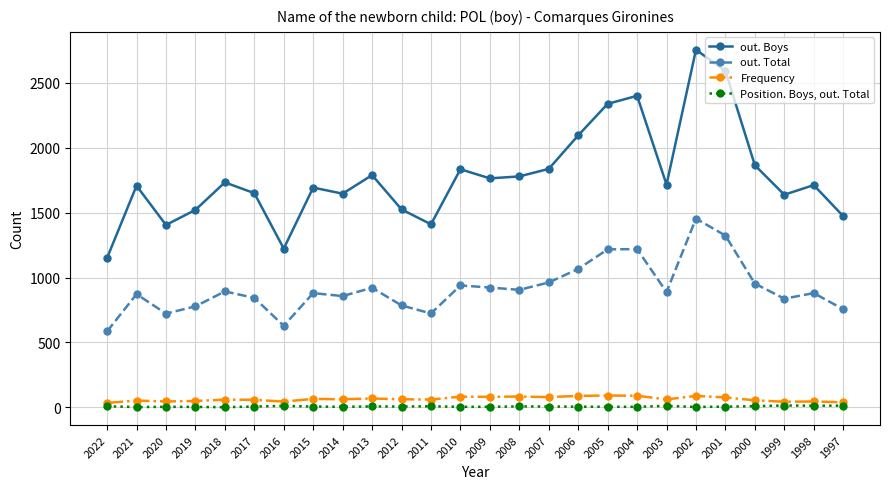

True or false: out. Total and Frequency intersect in this chart.

False